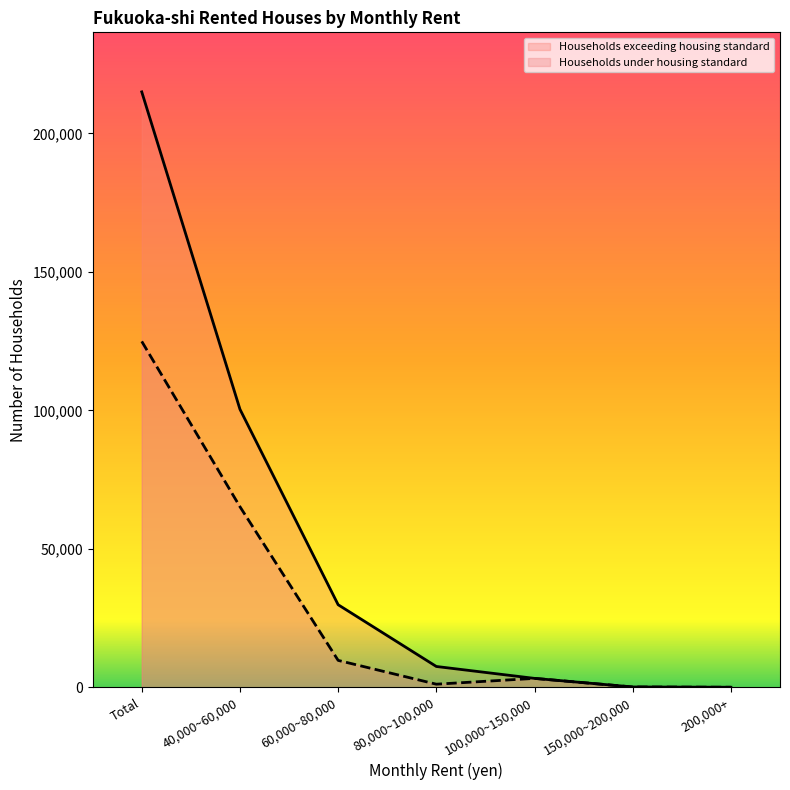

How many lines are shown in the chart?

2